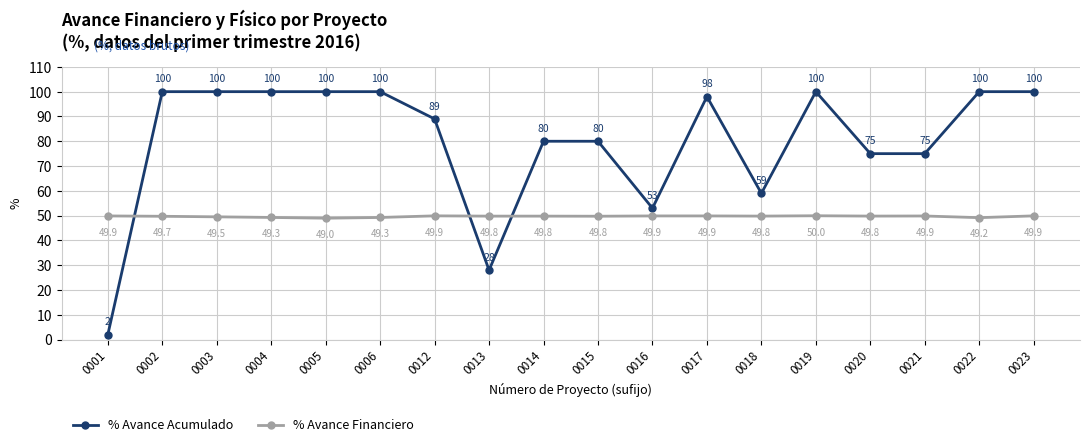

What is the value of the % Avance Financiero point at the 1st from the left?

49.9